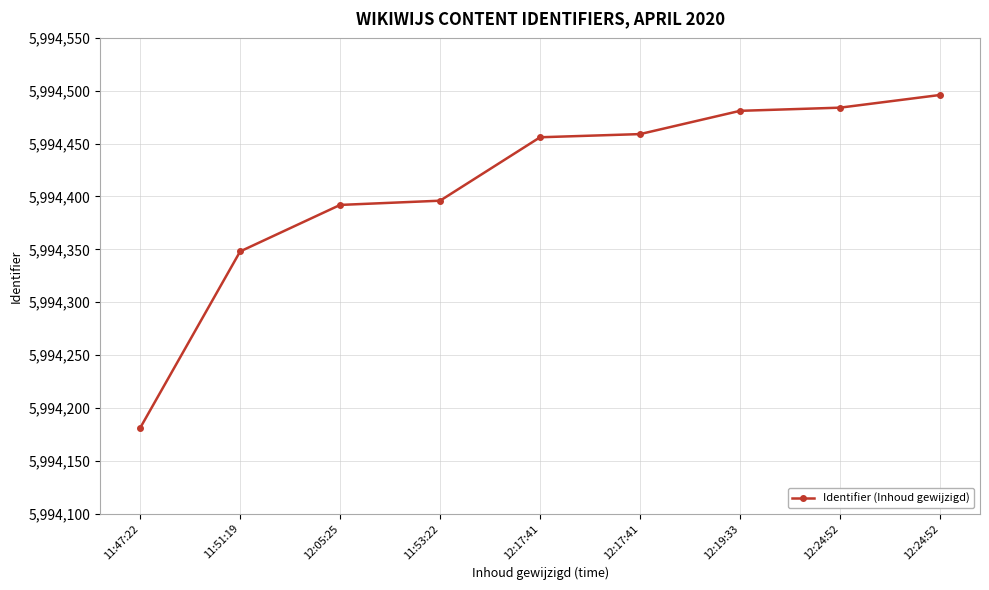

How many lines are shown in the chart?

1